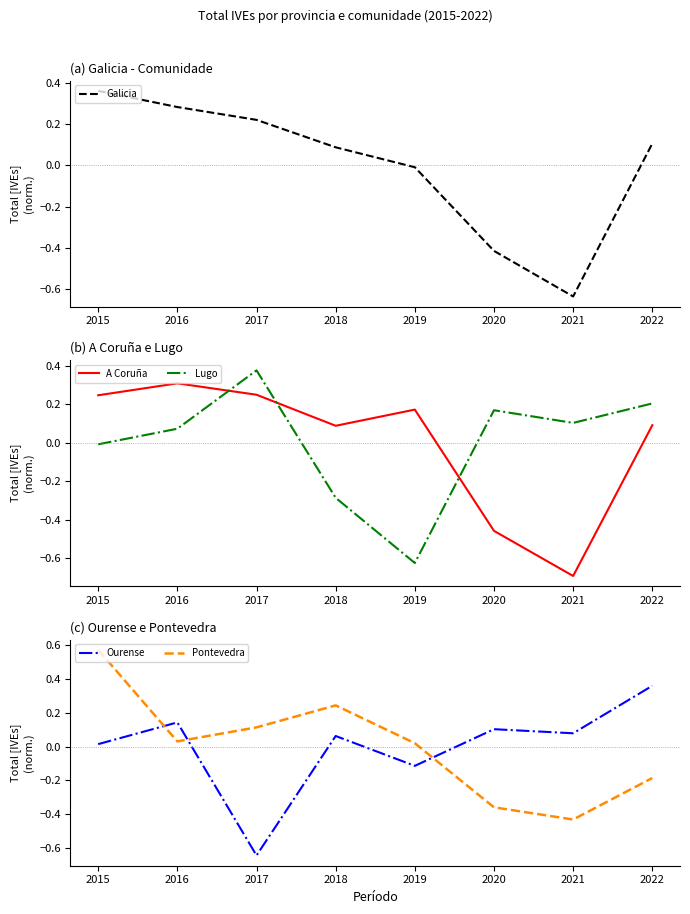

In Pontevedra, how many points are lower than both neighbors (excluding endpoints)?

2